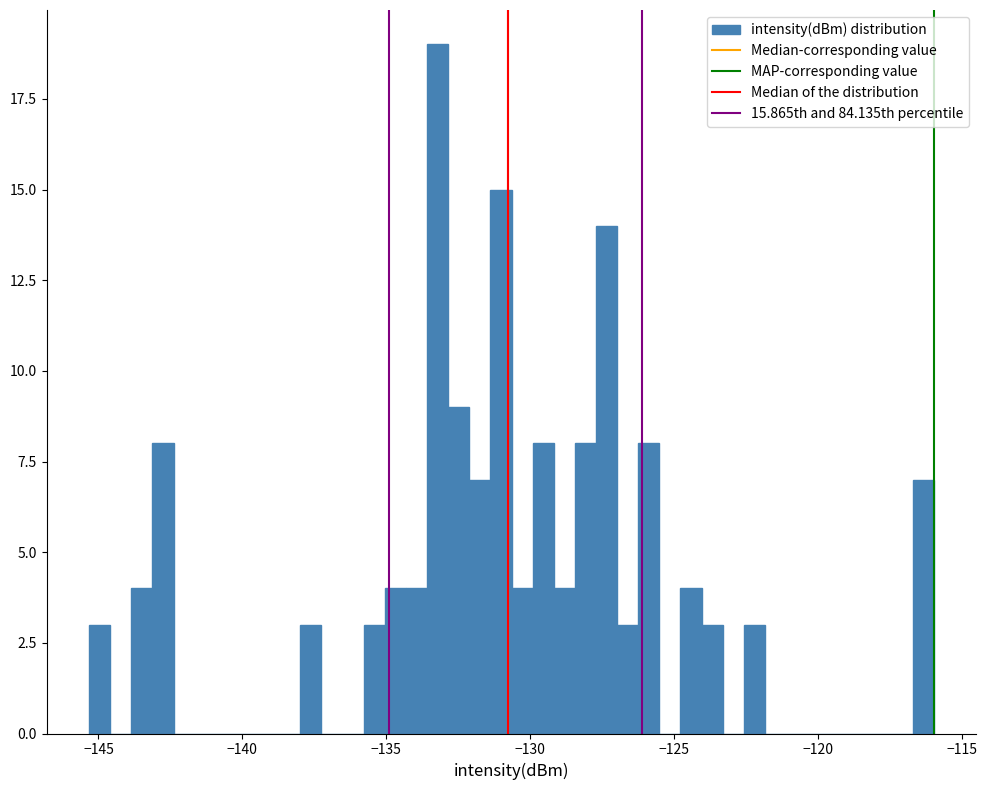

Read against the x-axis, roughly where is the centre of the tallest bar?

-133.0